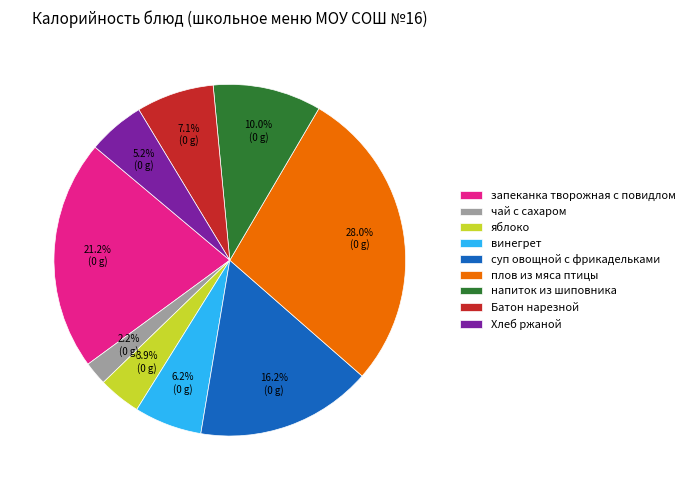

Approximately how many times larger is the value at Хлеб ржаной compared to суп овощной с фрикадельками?

0.3